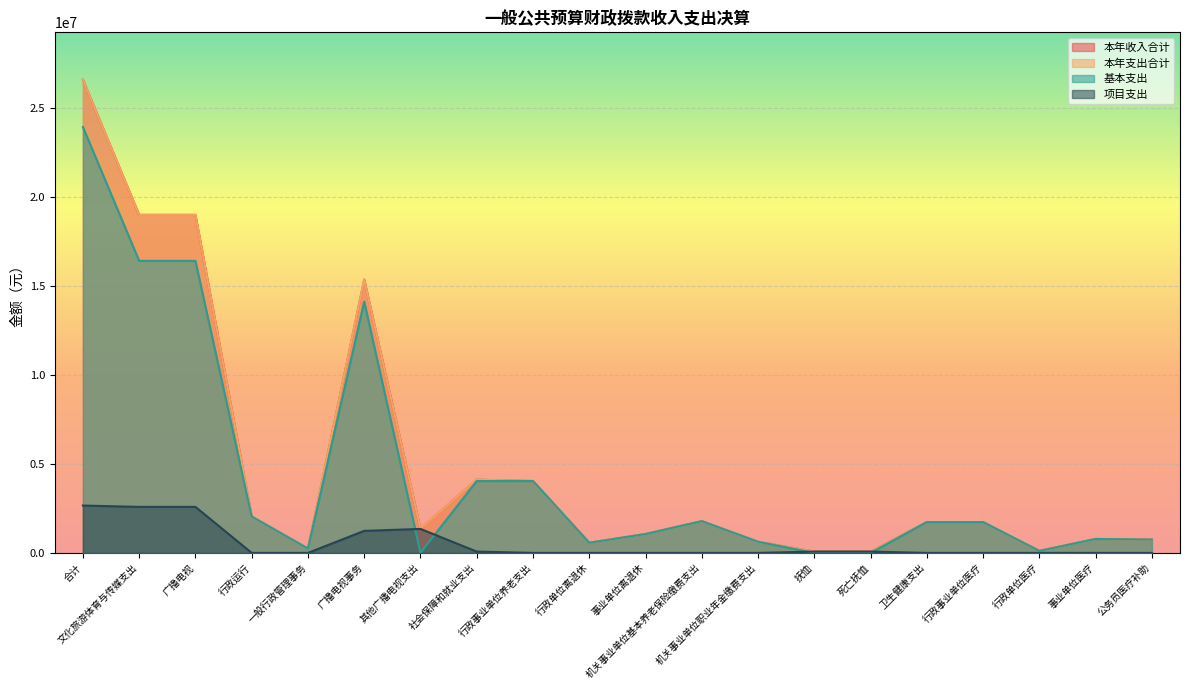

In 本年收入合计, how many points are lower than both neighbors (excluding endpoints)?

4